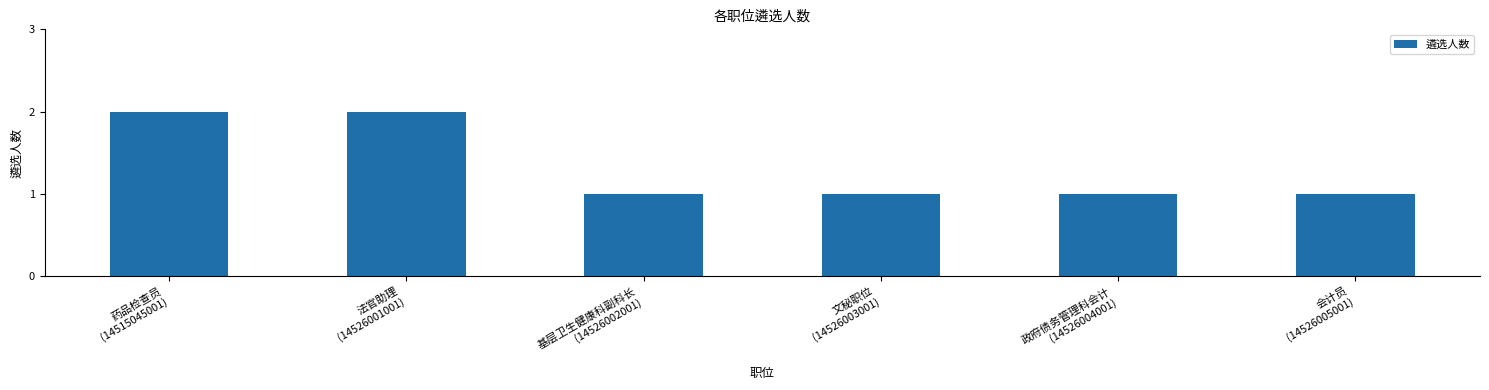

What is the sum of the values at 政府债务管理科会计
(14526004001) and 基层卫生健康科副科长
(14526002001)?

2